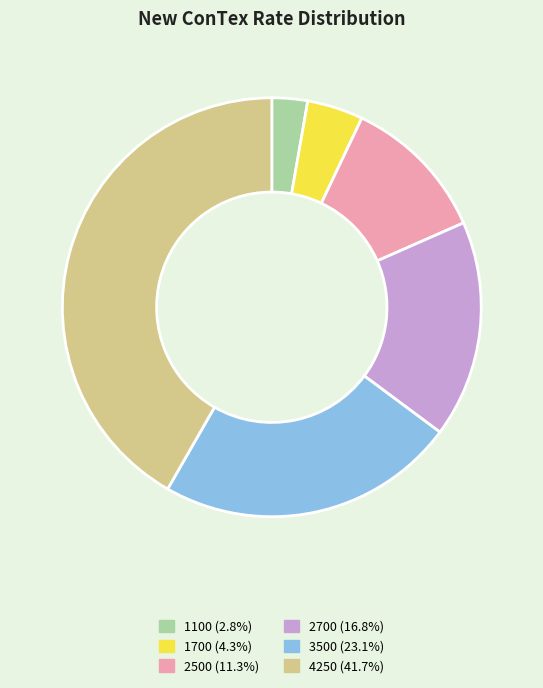

Approximately how many times larger is the value at 1100 compared to 1700?

0.6